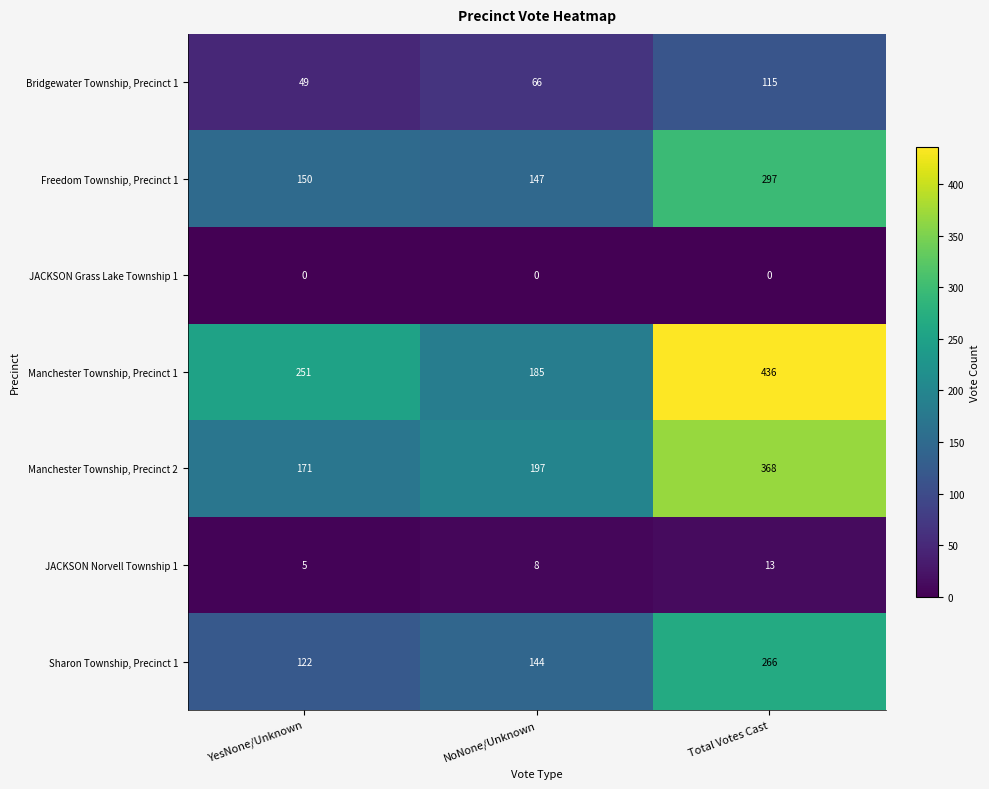

Which series has the widest spread of values?

Manchester Township, Precinct 1